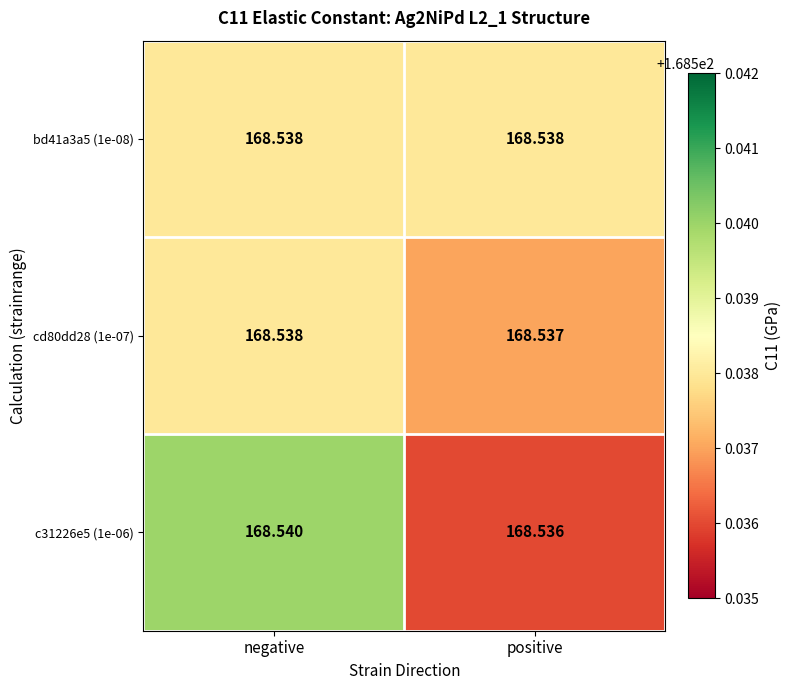

List the labels in order of c31226e5 (1e-06) value, largest first.

negative, positive